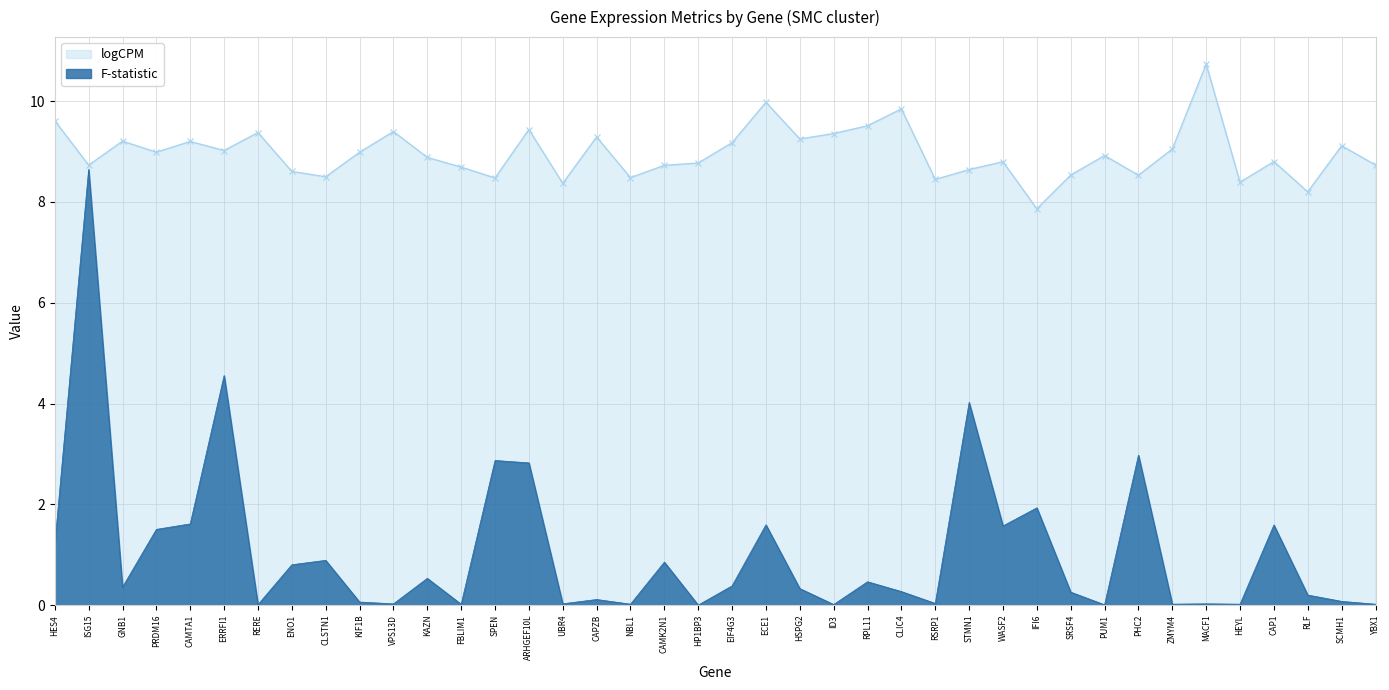

True or false: logCPM has a value of 8.4 at RSRP1.

True